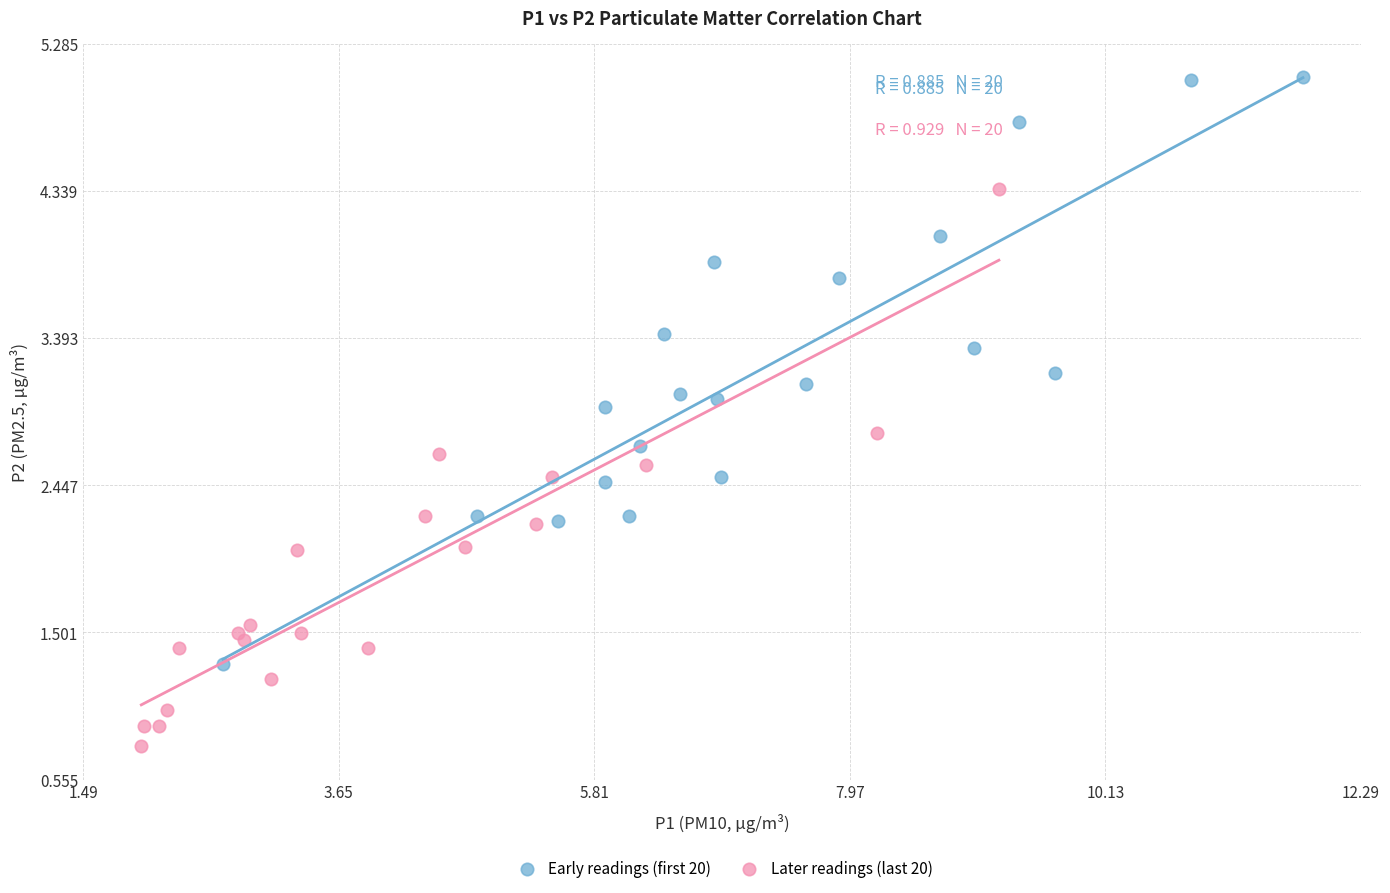

Which series contains the lowest Y value?

Later readings (last 20)